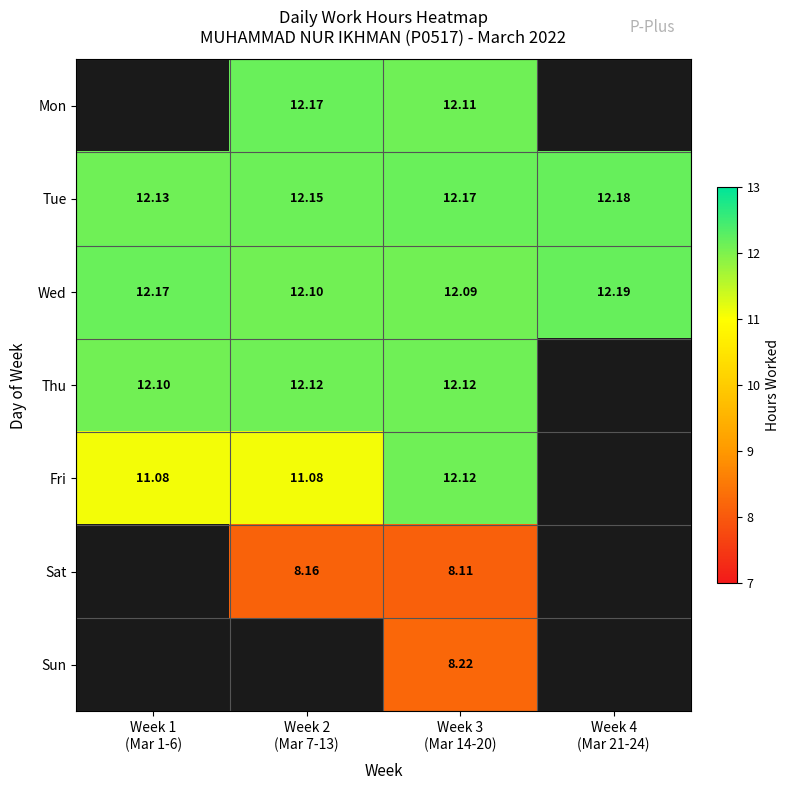

What is the lowest value of the Wed series?

12.1